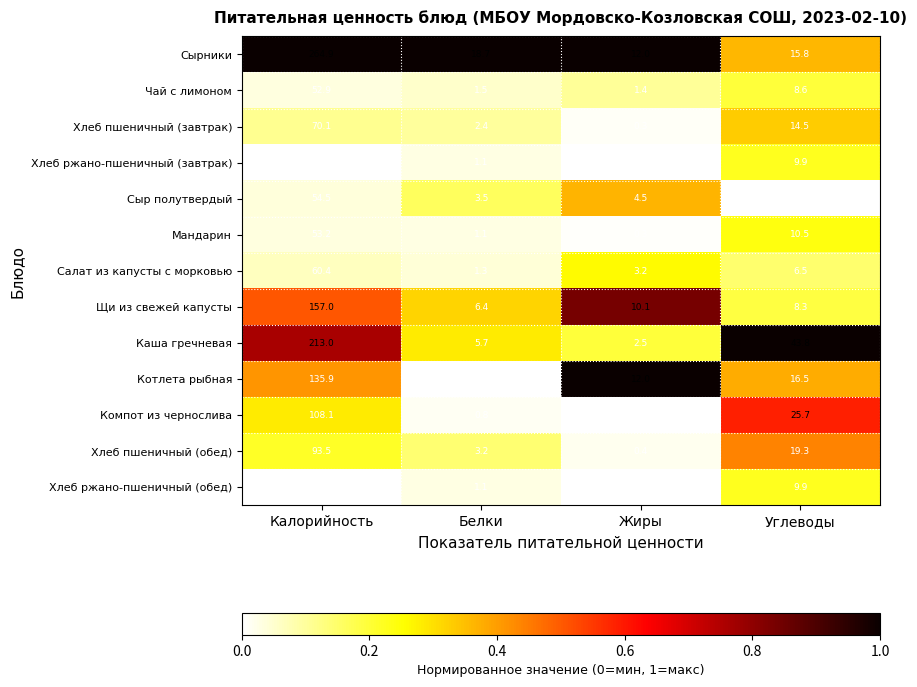

The value of Щи из свежей капусты at Жиры is 4.1. True or false?

False